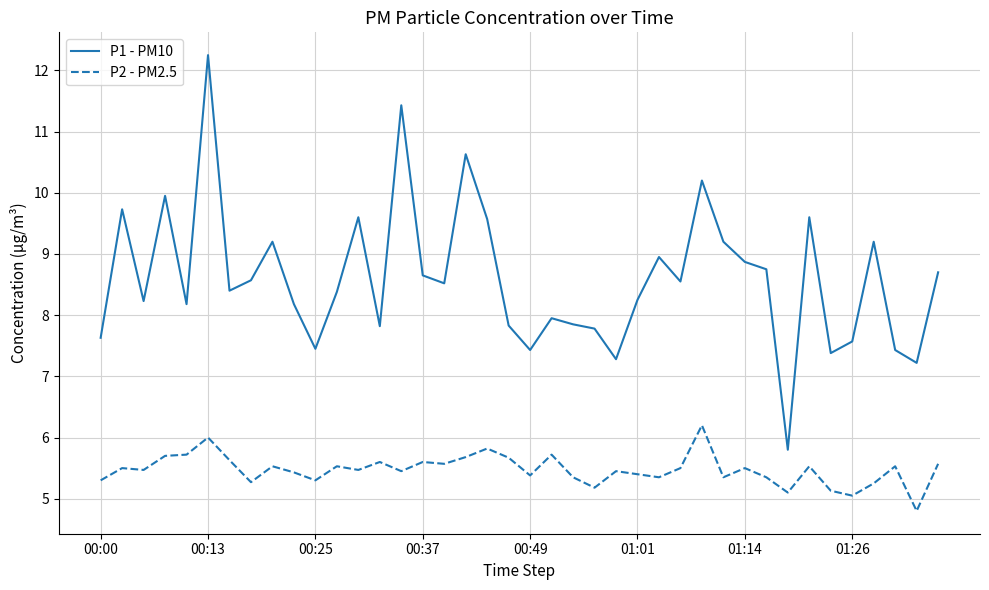

What is the smallest value displayed?

4.8